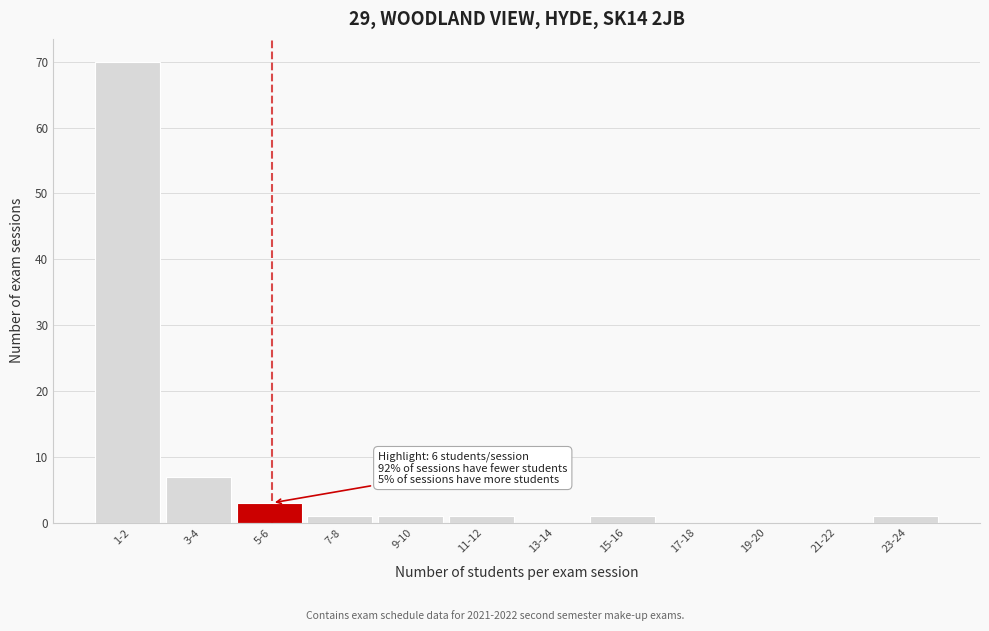

Reading right to left, list all the values displayed in this chart.

23-24=1	21-22=0	19-20=0	17-18=0	15-16=1	13-14=0	11-12=1	9-10=1	7-8=1	5-6=3	3-4=7	1-2=70